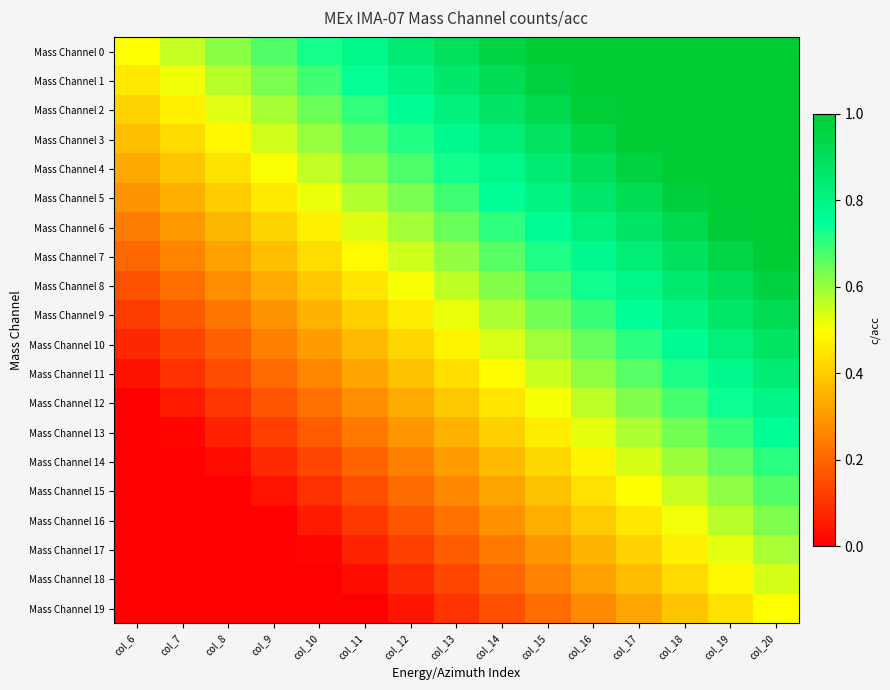

Between col_6 and col_19, which is larger?

col_19